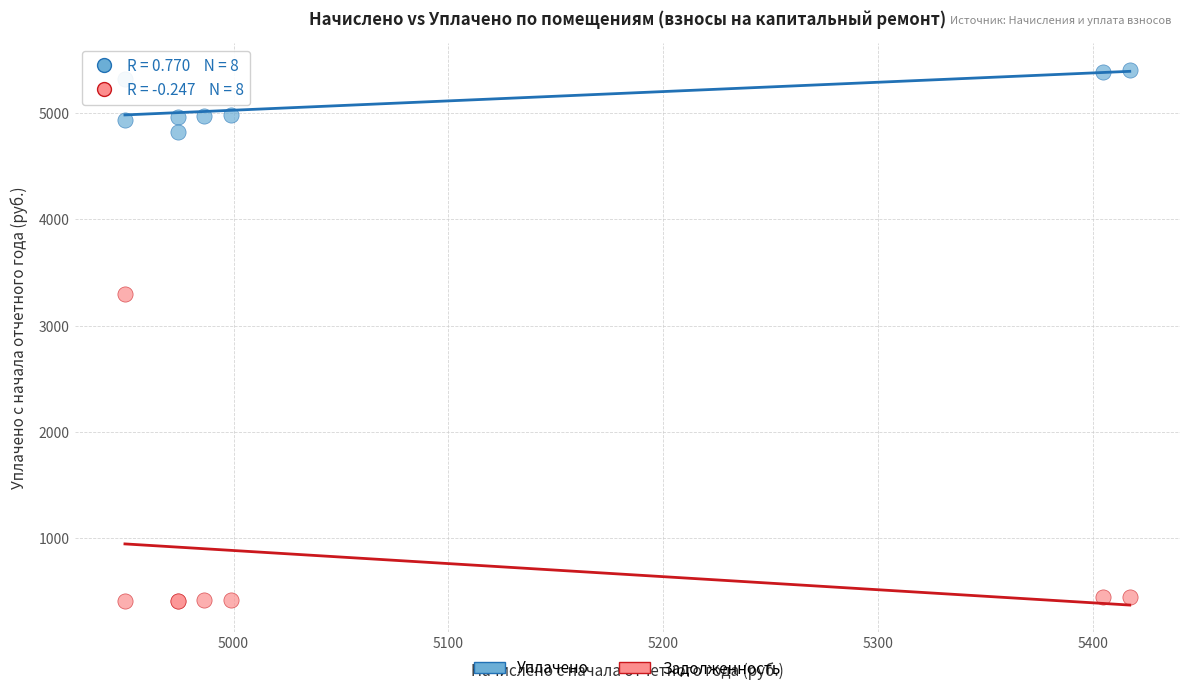

Across all series, what Y value is closest to 2906?

3299.6